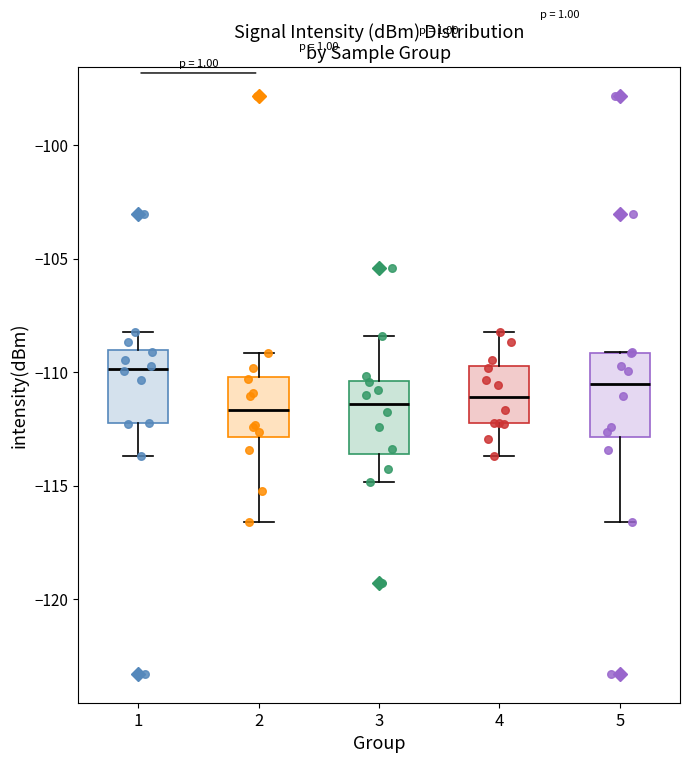

Reading left to right, transcribe this box plot: for each box, give where its median line is, the range the box spans, and where its two whiskers end, as read against the y-axis. The values are not printed on the chart, so give them approximately, as read against the axis.

1: median -110.0, box -112.0 to -109.0, whiskers -113.5 to -108.0
2: median -111.5, box -113.0 to -110.0, whiskers -116.5 to -109.0
3: median -111.5, box -113.5 to -110.5, whiskers -115.0 to -108.5
4: median -111.0, box -112.5 to -109.5, whiskers -113.5 to -108.0
5: median -110.5, box -113.0 to -109.0, whiskers -116.5 to -109.0